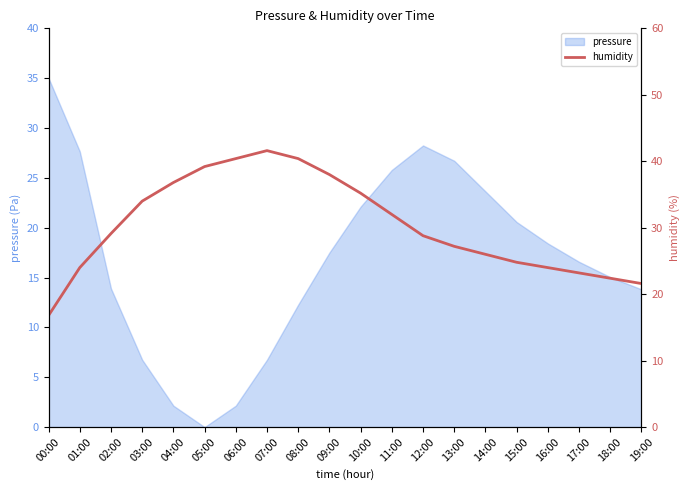

The chart shows a value of 31.9 at 19:00. True or false?

False